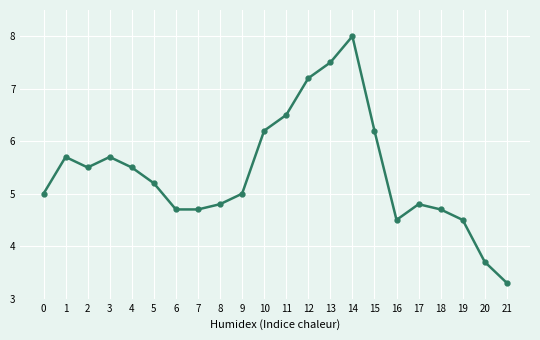

At which category does the data reach its first local valley?

2